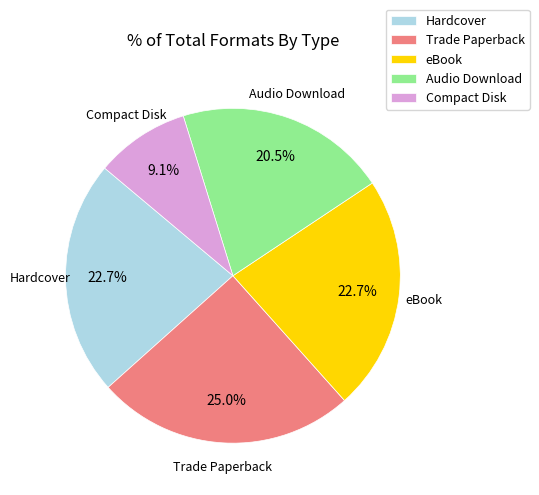

How many segments does this pie chart have?

5